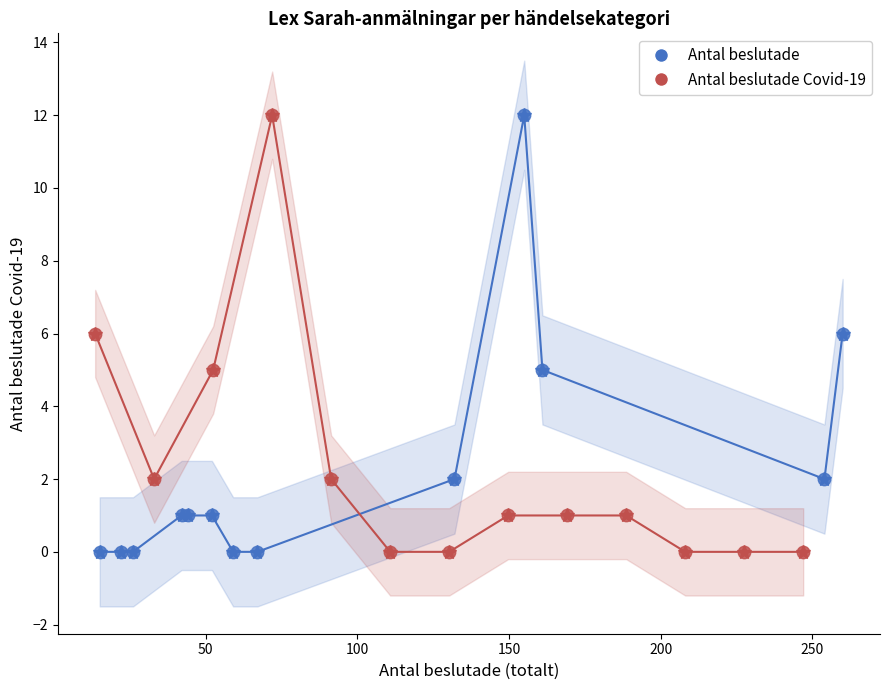

What are all the series names shown in the legend?

Antal beslutade, Antal beslutade Covid-19